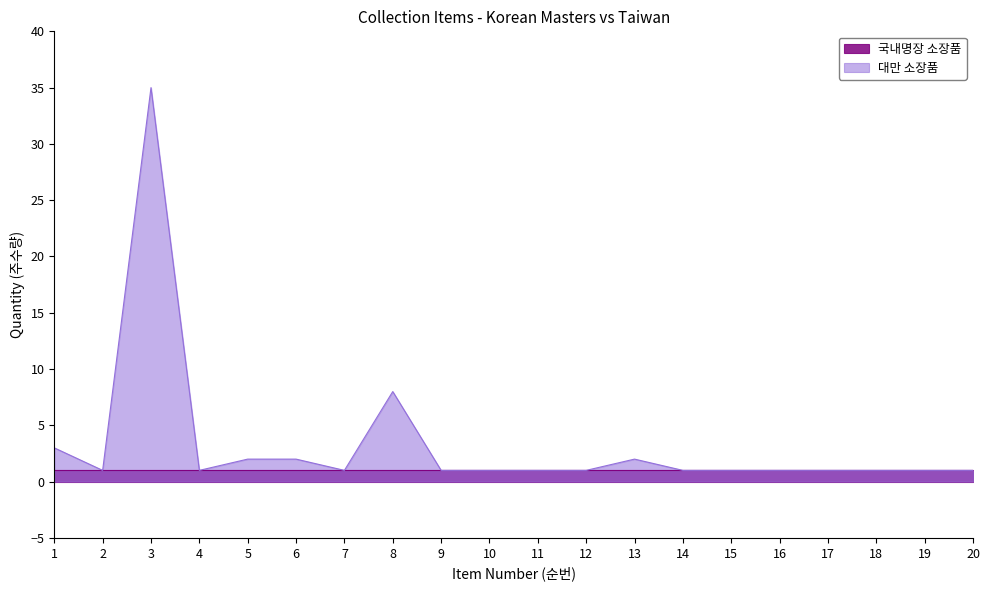

Is it true that the value at 2 is 2?

False